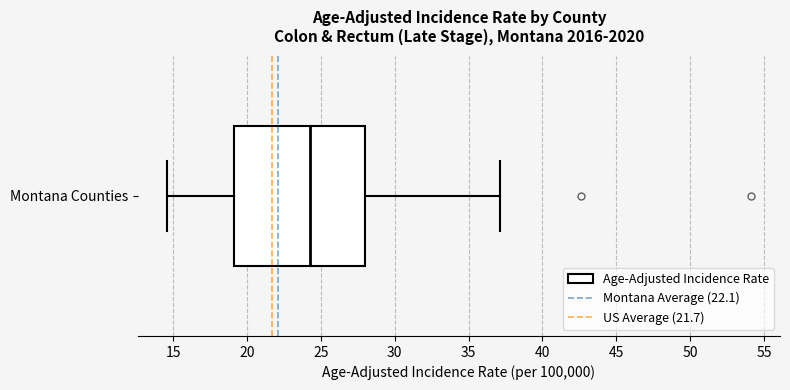

Transcribe this box plot: give where the median line is, the range the box spans, and where the two whiskers end, as read against the x-axis. The values are not printed on the chart, so give them approximately, as read against the axis.

median 24.5, box 19.0 to 28.0, whiskers 14.5 to 37.0